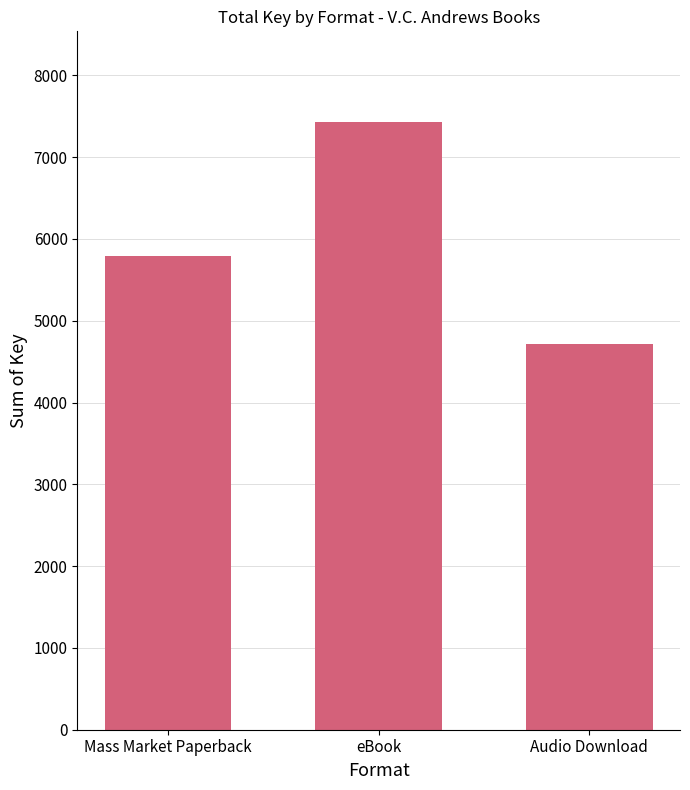

What is the sum of all values?

17922